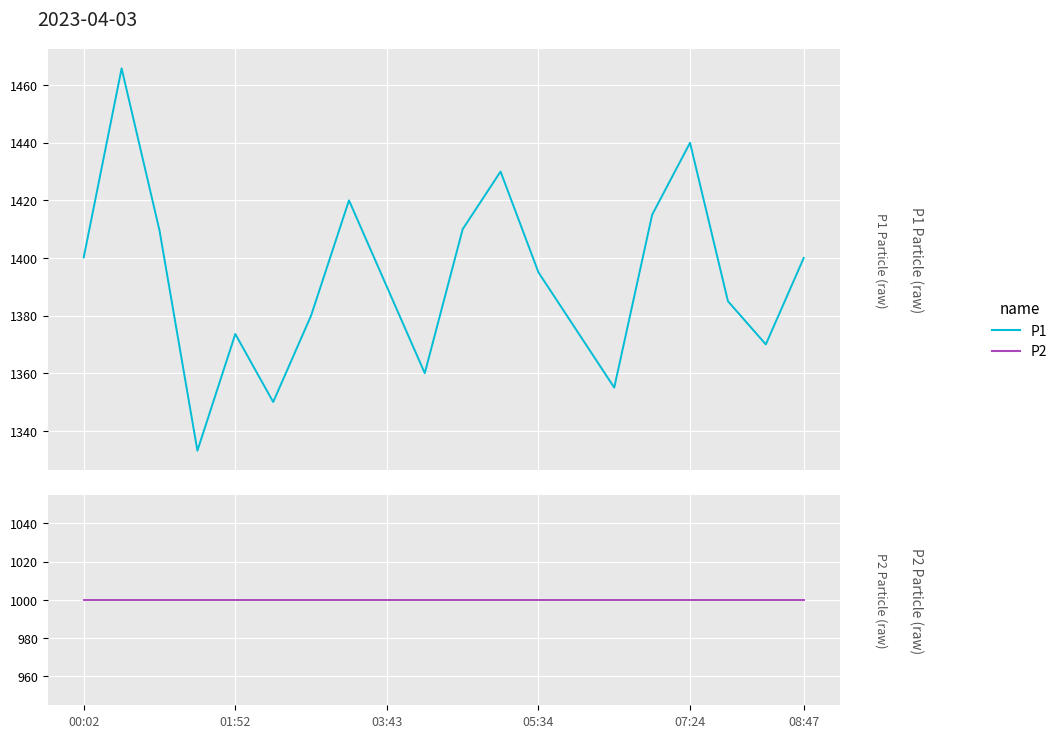

What value does the P2 series have at 03:43?

999.9